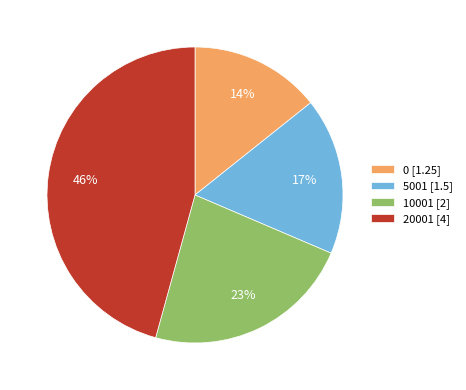

True or false: 10001 accounts for 16% of the total.

False